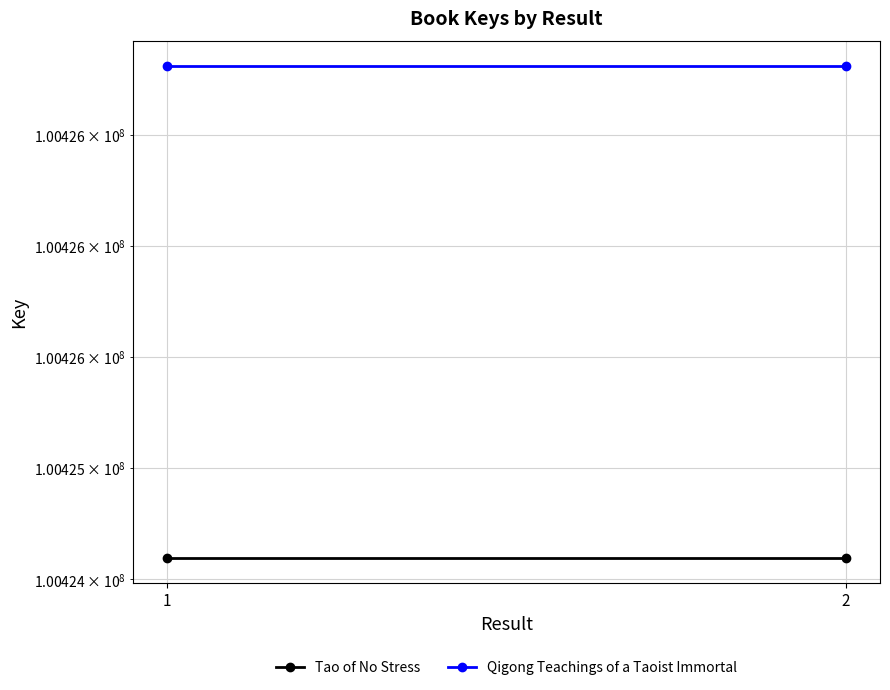

What is the difference between the highest and lowest values at 2?

2216